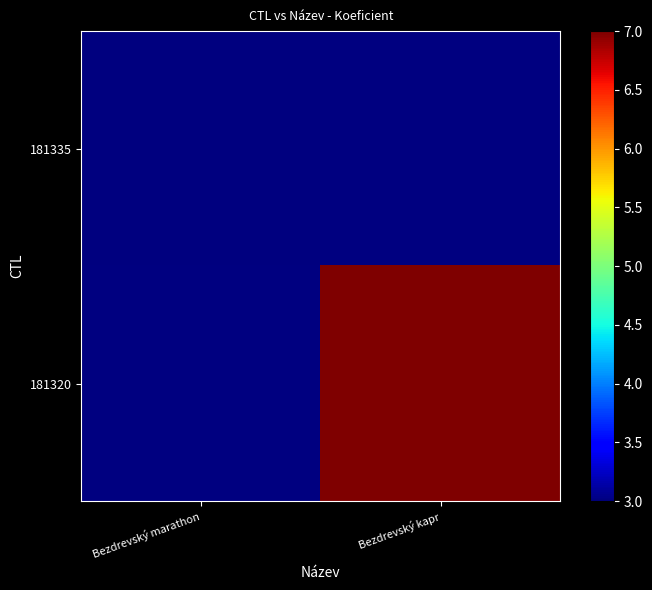

Rank the categories by 181335 value from lowest to highest.

Bezdrevský marathon, Bezdrevský kapr